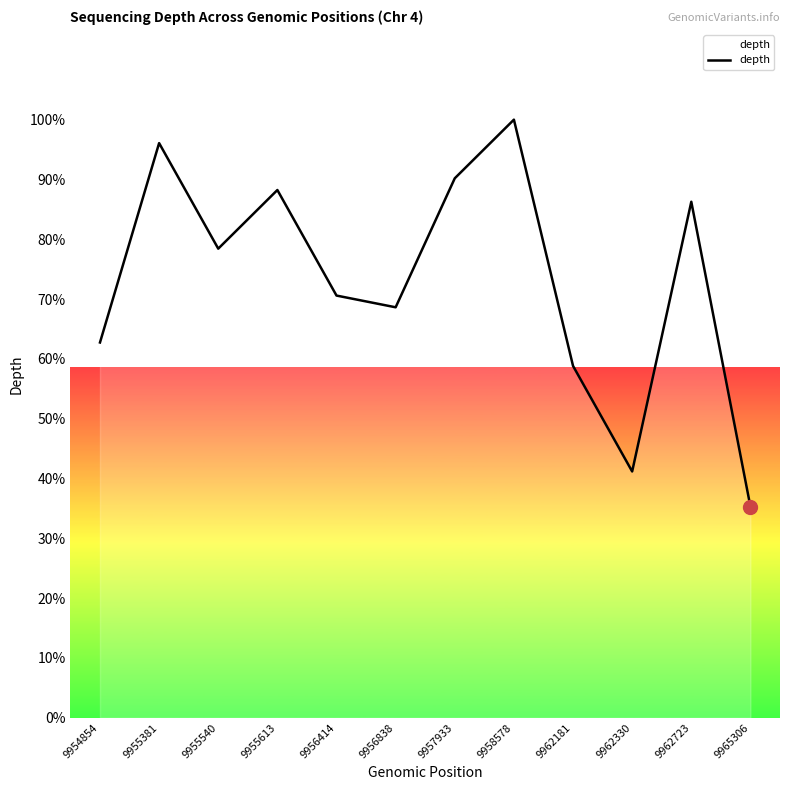

List the labels in order of value, largest first.

9958578, 9955381, 9957933, 9955613, 9962723, 9955540, 9956414, 9956838, 9954854, 9962181, 9962330, 9965306